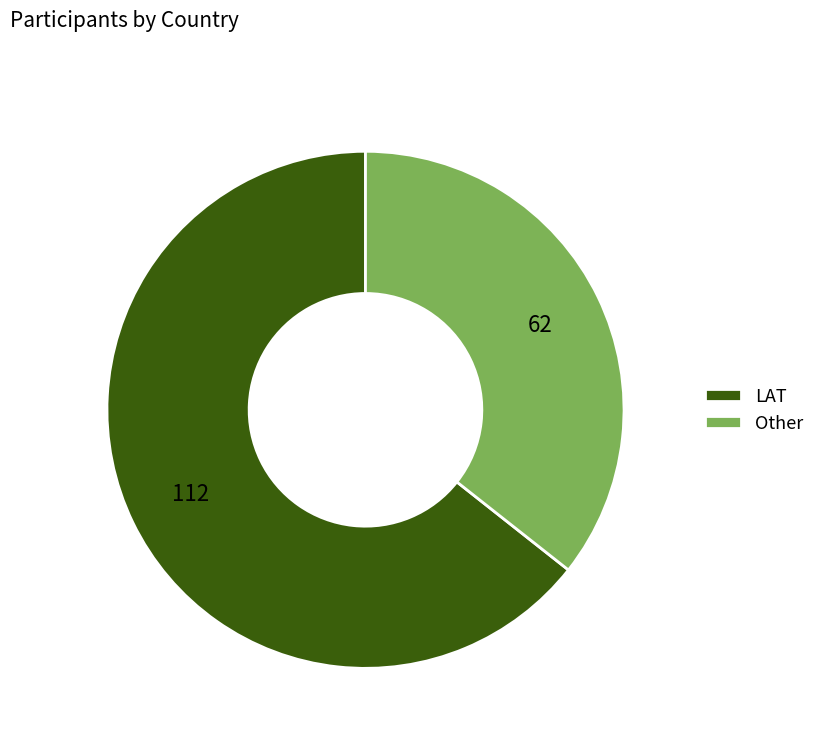

Does Other account for over 50% of the chart?

No